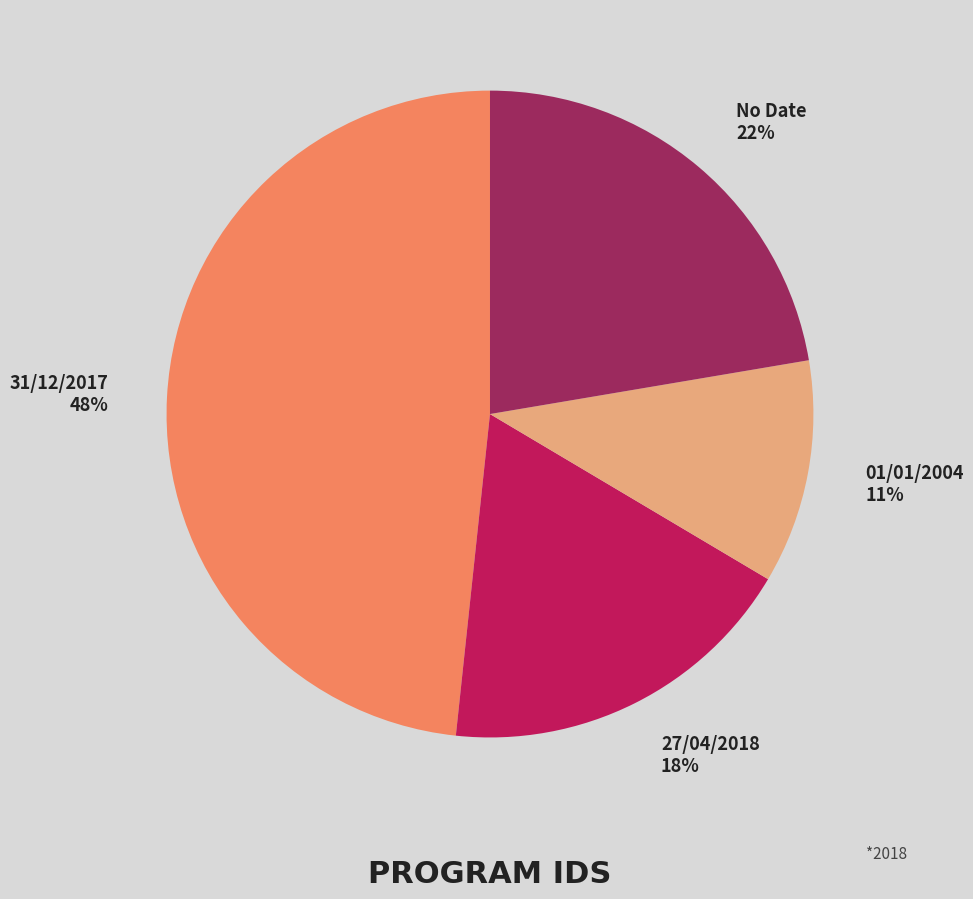

Is it true that No Date is 12% of the pie?

False